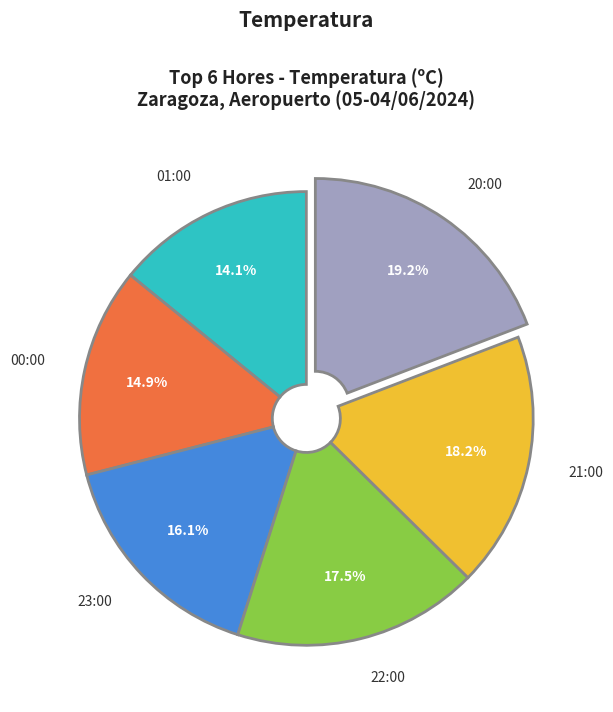

How many slices are in this pie chart?

6